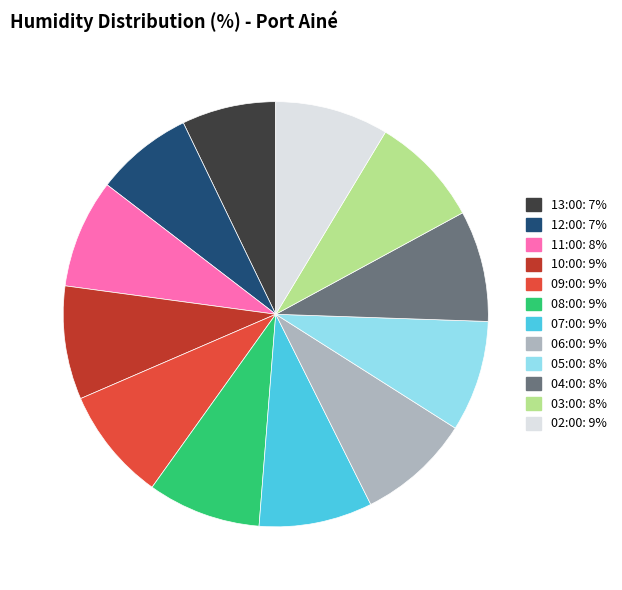

Combined, do 04:00 and 09:00 account for over 50%?

No